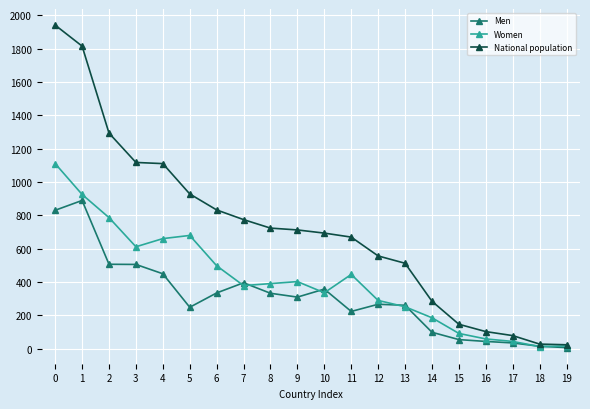

At 15, list the series in order from largest to smallest.

National population, Women, Men